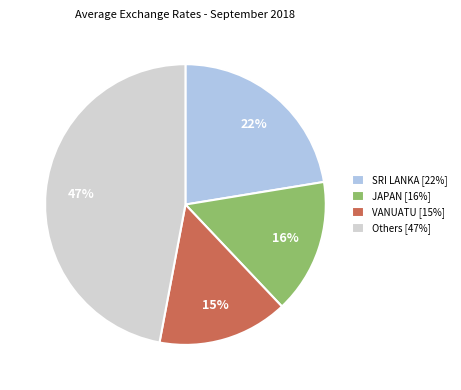

Which has a higher value, VANUATU [15%] or SRI LANKA [22%]?

SRI LANKA [22%]